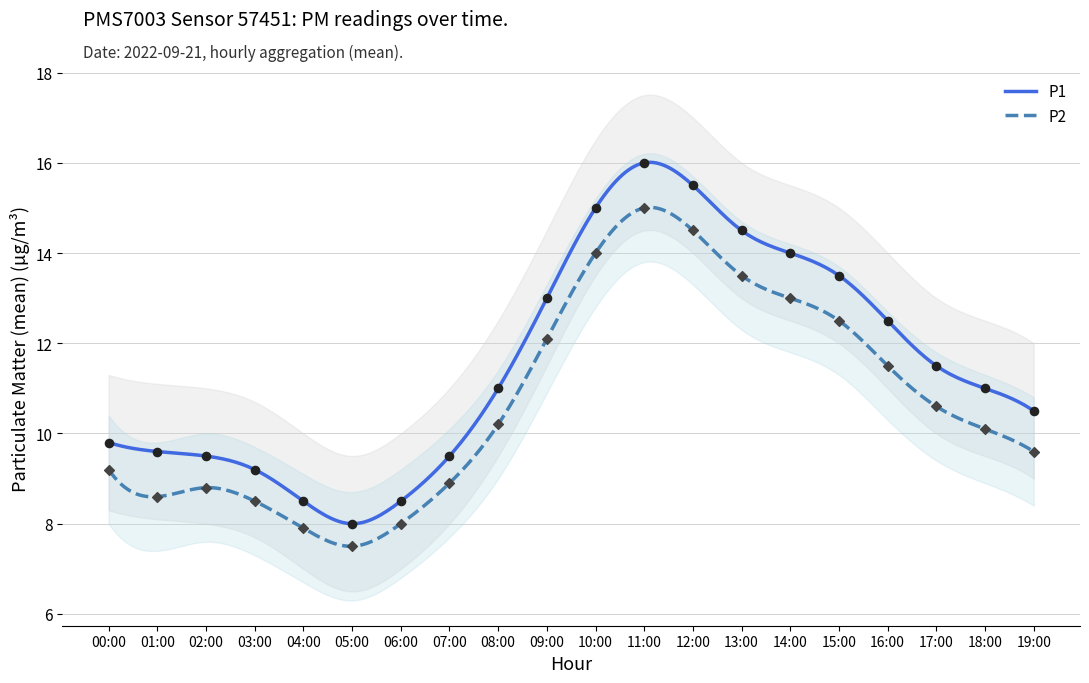

Between 03:00 and 07:00, which is larger?

07:00